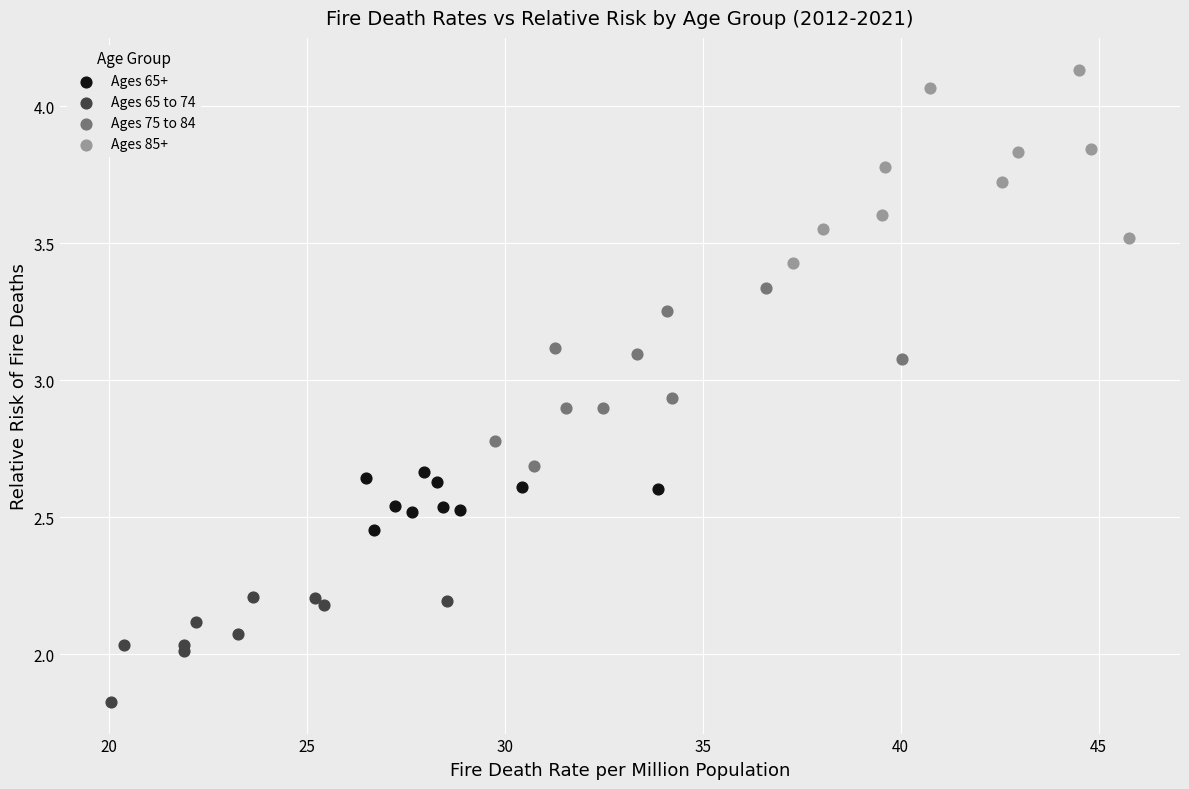

What are all the series names shown in the legend?

Ages 65+, Ages 65 to 74, Ages 75 to 84, Ages 85+